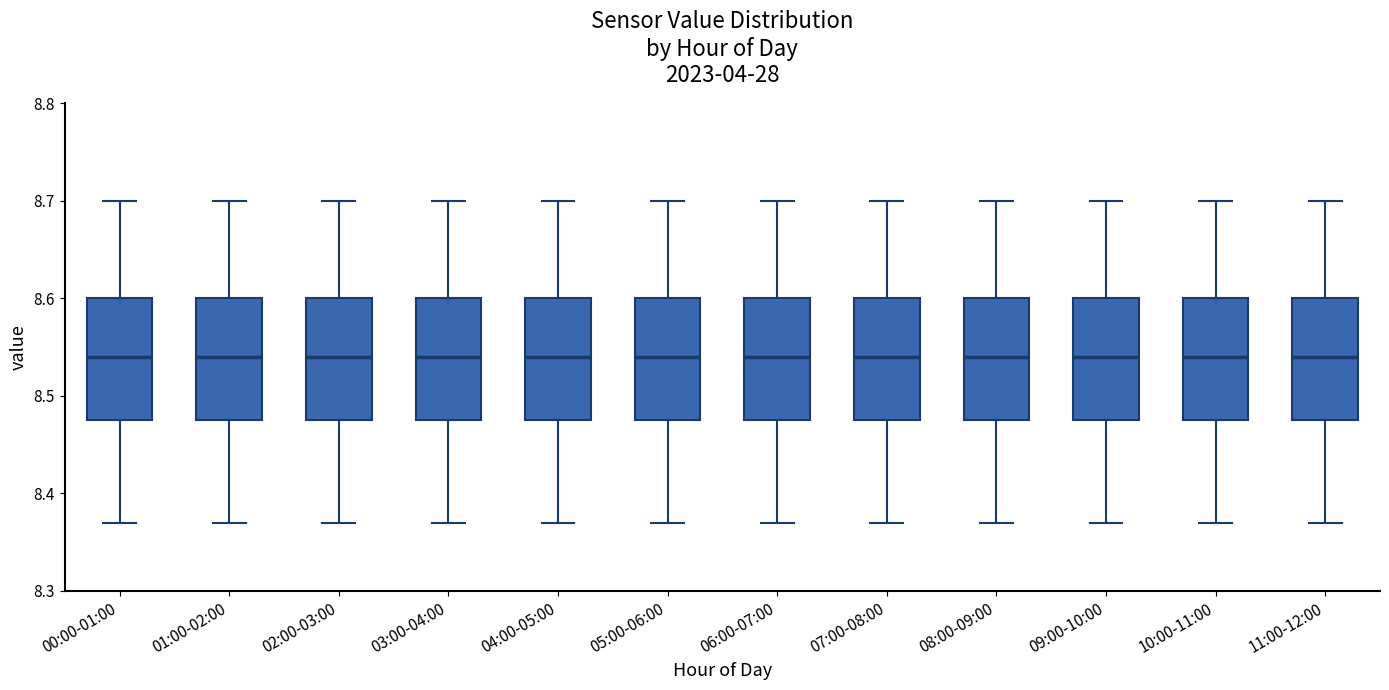

Reading left to right, read every box against the y-axis: the position of its median line, the range the box covers, and the ends of its whiskers. The values are not printed on the chart, so give them approximately, as read against the axis.

00:00-01:00: median 8.54, box 8.48 to 8.60, whiskers 8.37 to 8.70
01:00-02:00: median 8.54, box 8.48 to 8.60, whiskers 8.37 to 8.70
02:00-03:00: median 8.54, box 8.48 to 8.60, whiskers 8.37 to 8.70
03:00-04:00: median 8.54, box 8.48 to 8.60, whiskers 8.37 to 8.70
04:00-05:00: median 8.54, box 8.48 to 8.60, whiskers 8.37 to 8.70
05:00-06:00: median 8.54, box 8.48 to 8.60, whiskers 8.37 to 8.70
06:00-07:00: median 8.54, box 8.48 to 8.60, whiskers 8.37 to 8.70
07:00-08:00: median 8.54, box 8.48 to 8.60, whiskers 8.37 to 8.70
08:00-09:00: median 8.54, box 8.48 to 8.60, whiskers 8.37 to 8.70
09:00-10:00: median 8.54, box 8.48 to 8.60, whiskers 8.37 to 8.70
10:00-11:00: median 8.54, box 8.48 to 8.60, whiskers 8.37 to 8.70
11:00-12:00: median 8.54, box 8.48 to 8.60, whiskers 8.37 to 8.70